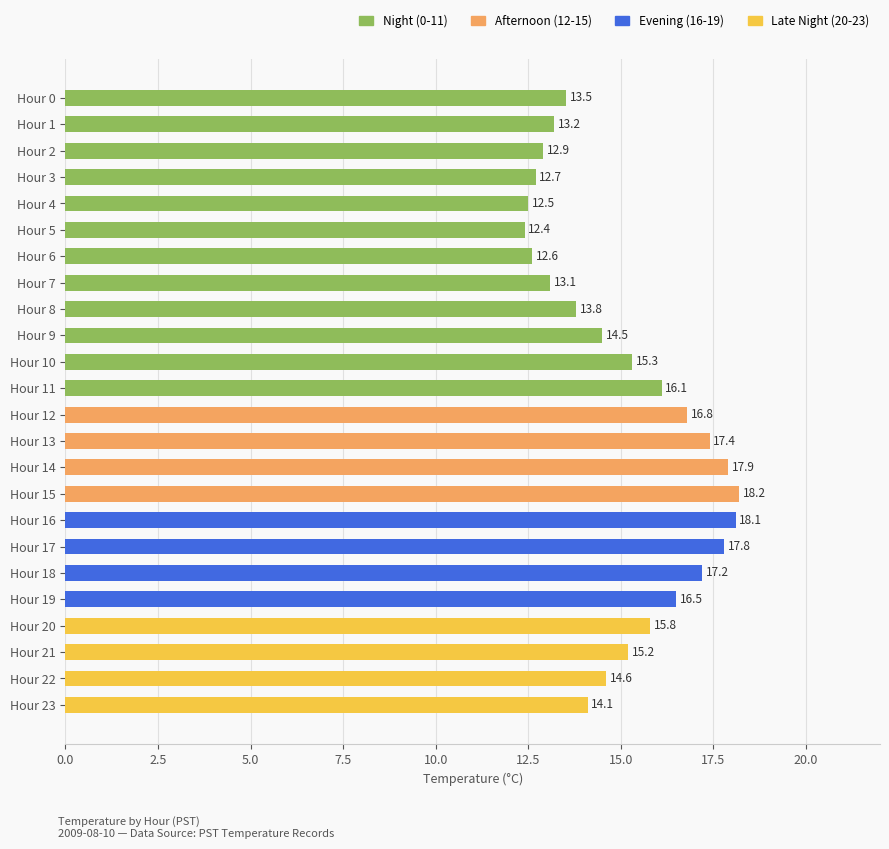

What is the difference between the maximum and second lowest values?

5.7